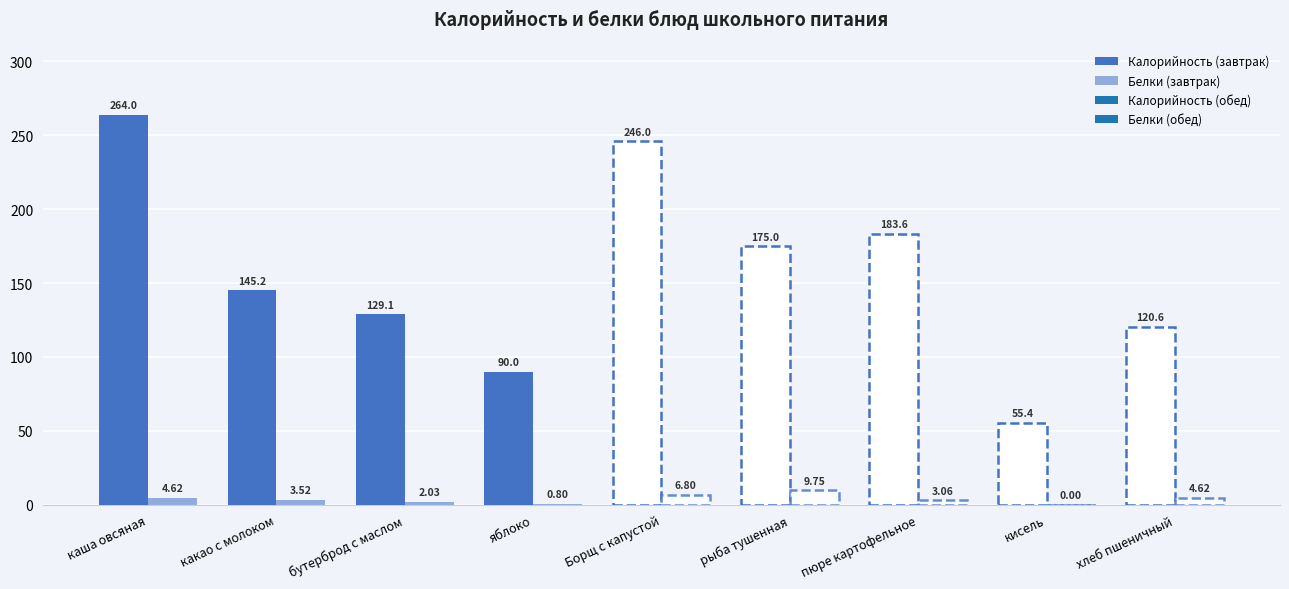

What value does the Белки (завтрак) series have at бутерброд с маслом?

2.0